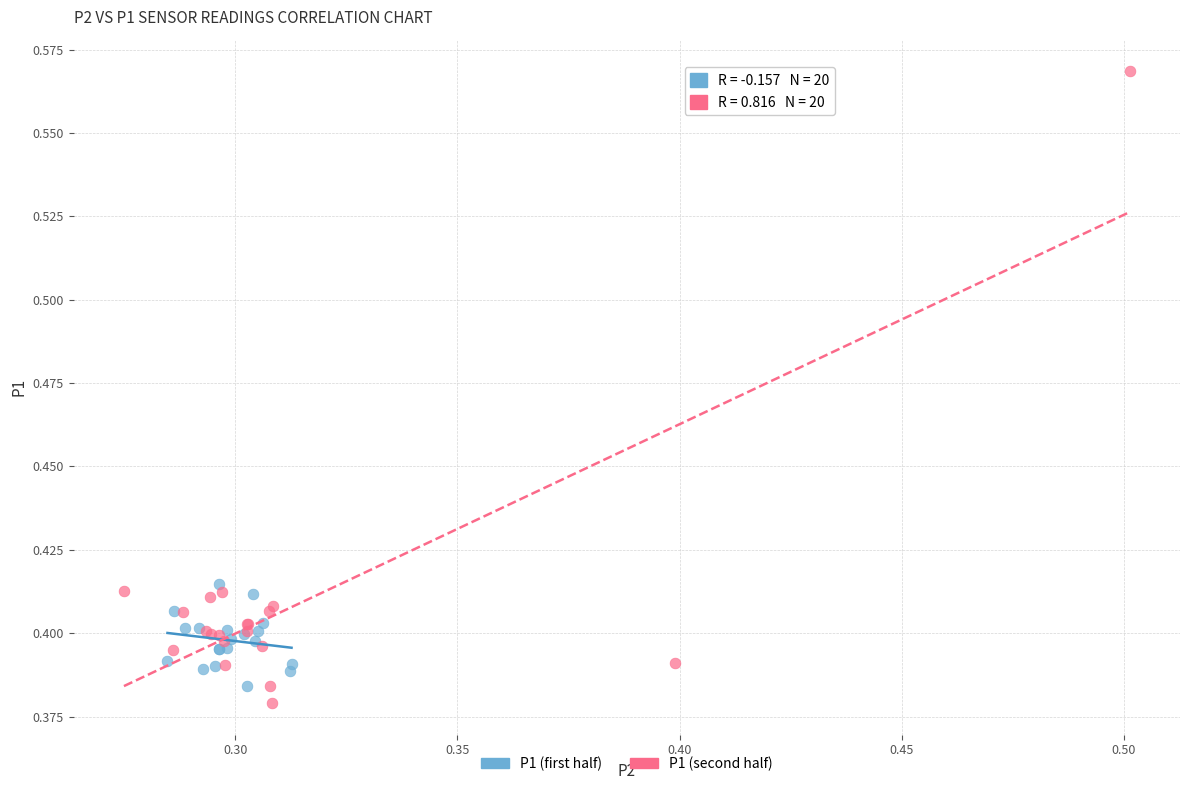

Which series contains the highest Y value?

P1 (second half)